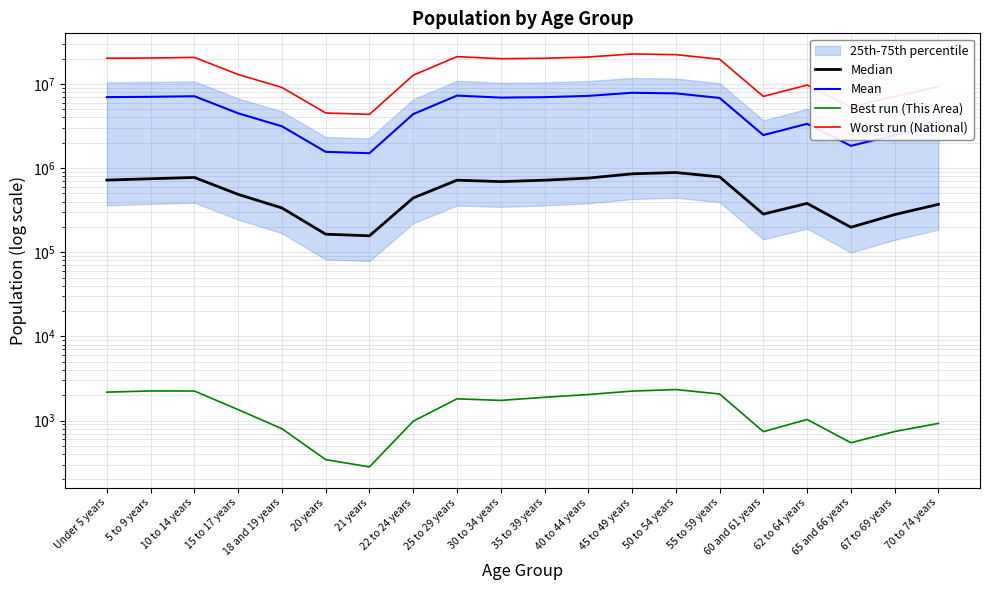

What is the highest value of the Best run (This Area) series?

2339.0